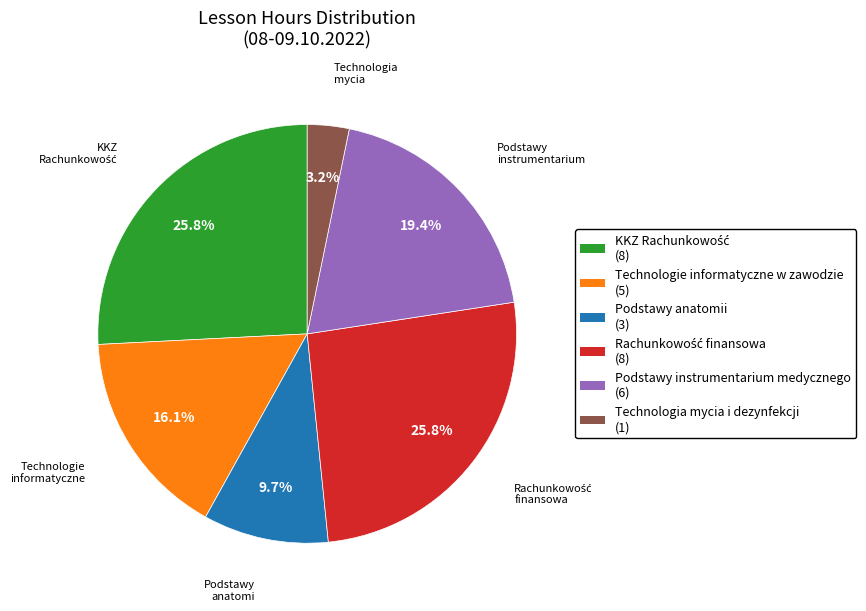

Is there a majority slice in this chart?

No